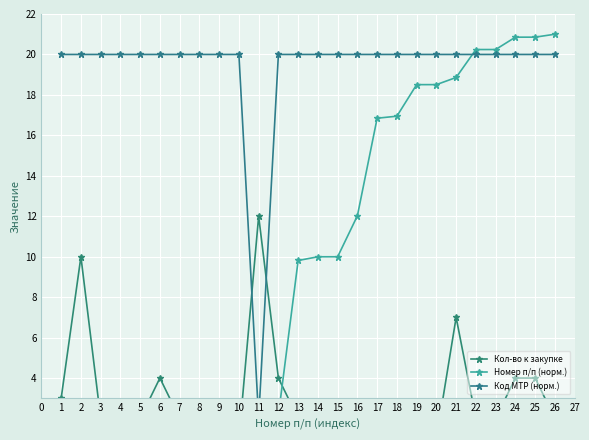

The Код МТР (норм.) series shows 20.0 at 23. True or false?

True